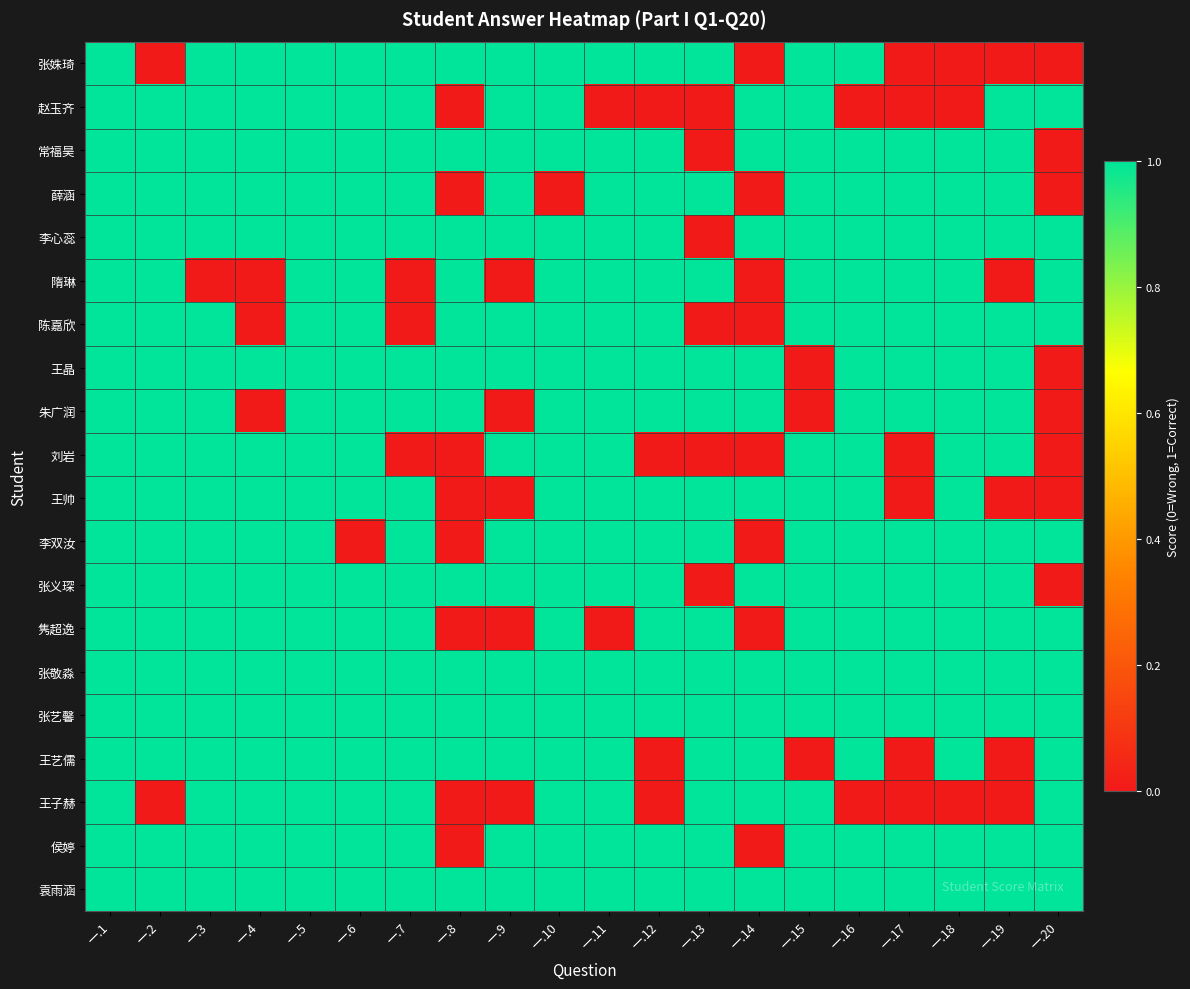

Reading left to right, list all the values displayed in this chart.

张姝琦: 一.1=1	一.2=0	一.3=1	一.4=1	一.5=1	一.6=1	一.7=1	一.8=1	一.9=1	一.10=1	一.11=1	一.12=1	一.13=1	一.14=0	一.15=1	一.16=1	一.17=0	一.18=0	一.19=0	一.20=0
赵玉齐: 一.1=1	一.2=1	一.3=1	一.4=1	一.5=1	一.6=1	一.7=1	一.8=0	一.9=1	一.10=1	一.11=0	一.12=0	一.13=0	一.14=1	一.15=1	一.16=0	一.17=0	一.18=0	一.19=1	一.20=1
常福昊: 一.1=1	一.2=1	一.3=1	一.4=1	一.5=1	一.6=1	一.7=1	一.8=1	一.9=1	一.10=1	一.11=1	一.12=1	一.13=0	一.14=1	一.15=1	一.16=1	一.17=1	一.18=1	一.19=1	一.20=0
薛涵: 一.1=1	一.2=1	一.3=1	一.4=1	一.5=1	一.6=1	一.7=1	一.8=0	一.9=1	一.10=0	一.11=1	一.12=1	一.13=1	一.14=0	一.15=1	一.16=1	一.17=1	一.18=1	一.19=1	一.20=0
李心蕊: 一.1=1	一.2=1	一.3=1	一.4=1	一.5=1	一.6=1	一.7=1	一.8=1	一.9=1	一.10=1	一.11=1	一.12=1	一.13=0	一.14=1	一.15=1	一.16=1	一.17=1	一.18=1	一.19=1	一.20=1
隋琳: 一.1=1	一.2=1	一.3=0	一.4=0	一.5=1	一.6=1	一.7=0	一.8=1	一.9=0	一.10=1	一.11=1	一.12=1	一.13=1	一.14=0	一.15=1	一.16=1	一.17=1	一.18=1	一.19=0	一.20=1
陈嘉欣: 一.1=1	一.2=1	一.3=1	一.4=0	一.5=1	一.6=1	一.7=0	一.8=1	一.9=1	一.10=1	一.11=1	一.12=1	一.13=0	一.14=0	一.15=1	一.16=1	一.17=1	一.18=1	一.19=1	一.20=1
王晶: 一.1=1	一.2=1	一.3=1	一.4=1	一.5=1	一.6=1	一.7=1	一.8=1	一.9=1	一.10=1	一.11=1	一.12=1	一.13=1	一.14=1	一.15=0	一.16=1	一.17=1	一.18=1	一.19=1	一.20=0
朱广润: 一.1=1	一.2=1	一.3=1	一.4=0	一.5=1	一.6=1	一.7=1	一.8=1	一.9=0	一.10=1	一.11=1	一.12=1	一.13=1	一.14=1	一.15=0	一.16=1	一.17=1	一.18=1	一.19=1	一.20=0
刘岩: 一.1=1	一.2=1	一.3=1	一.4=1	一.5=1	一.6=1	一.7=0	一.8=0	一.9=1	一.10=1	一.11=1	一.12=0	一.13=0	一.14=0	一.15=1	一.16=1	一.17=0	一.18=1	一.19=1	一.20=0
王帅: 一.1=1	一.2=1	一.3=1	一.4=1	一.5=1	一.6=1	一.7=1	一.8=0	一.9=0	一.10=1	一.11=1	一.12=1	一.13=1	一.14=1	一.15=1	一.16=1	一.17=0	一.18=1	一.19=0	一.20=0
李双汝: 一.1=1	一.2=1	一.3=1	一.4=1	一.5=1	一.6=0	一.7=1	一.8=0	一.9=1	一.10=1	一.11=1	一.12=1	一.13=1	一.14=0	一.15=1	一.16=1	一.17=1	一.18=1	一.19=1	一.20=1
张义琛: 一.1=1	一.2=1	一.3=1	一.4=1	一.5=1	一.6=1	一.7=1	一.8=1	一.9=1	一.10=1	一.11=1	一.12=1	一.13=0	一.14=1	一.15=1	一.16=1	一.17=1	一.18=1	一.19=1	一.20=0
隽超逸: 一.1=1	一.2=1	一.3=1	一.4=1	一.5=1	一.6=1	一.7=1	一.8=0	一.9=0	一.10=1	一.11=0	一.12=1	一.13=1	一.14=0	一.15=1	一.16=1	一.17=1	一.18=1	一.19=1	一.20=1
张敬淼: 一.1=1	一.2=1	一.3=1	一.4=1	一.5=1	一.6=1	一.7=1	一.8=1	一.9=1	一.10=1	一.11=1	一.12=1	一.13=1	一.14=1	一.15=1	一.16=1	一.17=1	一.18=1	一.19=1	一.20=1
张艺馨: 一.1=1	一.2=1	一.3=1	一.4=1	一.5=1	一.6=1	一.7=1	一.8=1	一.9=1	一.10=1	一.11=1	一.12=1	一.13=1	一.14=1	一.15=1	一.16=1	一.17=1	一.18=1	一.19=1	一.20=1
王艺儒: 一.1=1	一.2=1	一.3=1	一.4=1	一.5=1	一.6=1	一.7=1	一.8=1	一.9=1	一.10=1	一.11=1	一.12=0	一.13=1	一.14=1	一.15=0	一.16=1	一.17=0	一.18=1	一.19=0	一.20=1
王子赫: 一.1=1	一.2=0	一.3=1	一.4=1	一.5=1	一.6=1	一.7=1	一.8=0	一.9=0	一.10=1	一.11=1	一.12=0	一.13=1	一.14=1	一.15=1	一.16=0	一.17=0	一.18=0	一.19=0	一.20=1
侯婷: 一.1=1	一.2=1	一.3=1	一.4=1	一.5=1	一.6=1	一.7=1	一.8=0	一.9=1	一.10=1	一.11=1	一.12=1	一.13=1	一.14=0	一.15=1	一.16=1	一.17=1	一.18=1	一.19=1	一.20=1
袁雨涵: 一.1=1	一.2=1	一.3=1	一.4=1	一.5=1	一.6=1	一.7=1	一.8=1	一.9=1	一.10=1	一.11=1	一.12=1	一.13=1	一.14=1	一.15=1	一.16=1	一.17=1	一.18=1	一.19=1	一.20=1